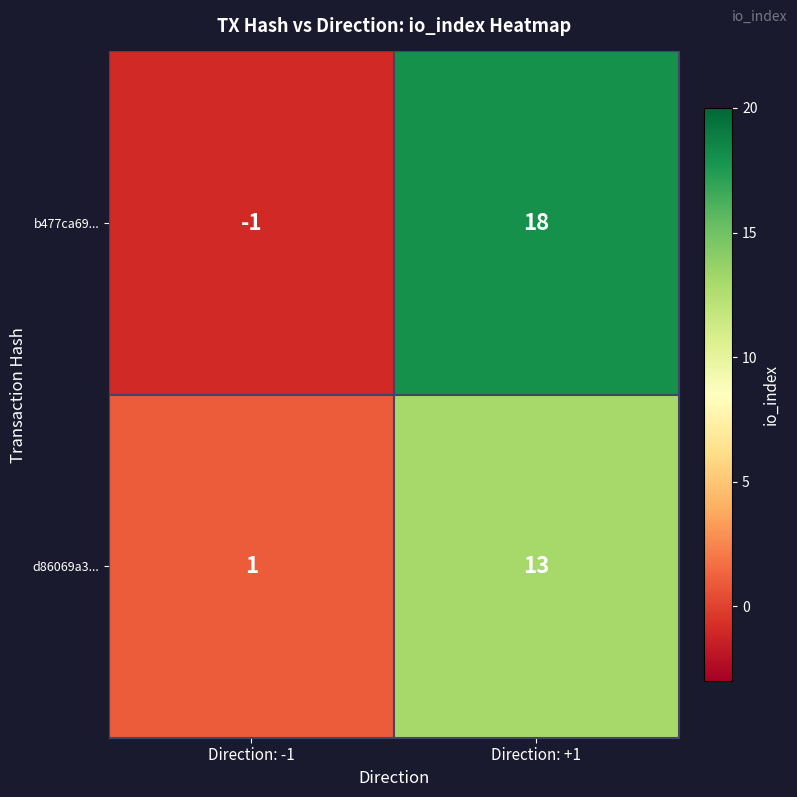

Count the number of categories in the chart.

2